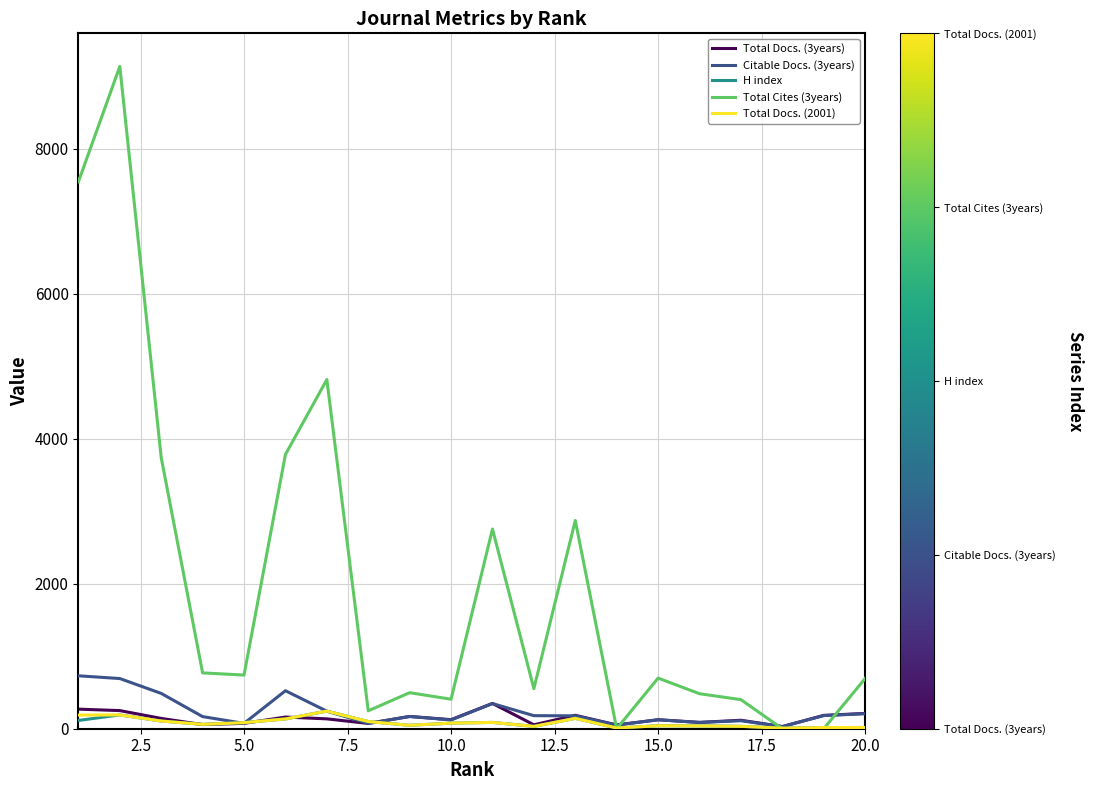

Which series has the largest range (max minus min)?

Total Cites (3years)